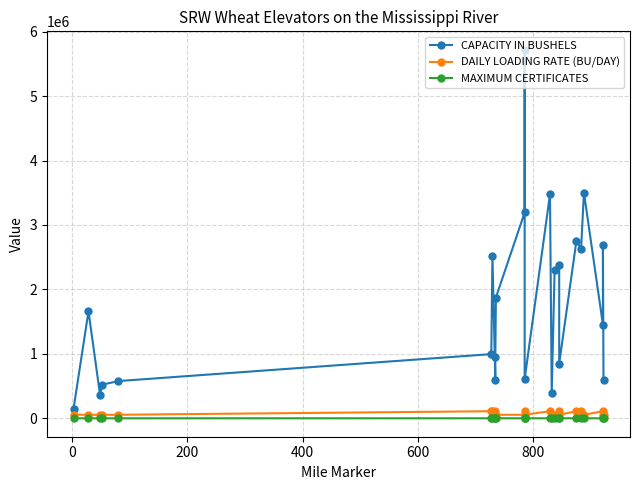

What is the difference between the maximum and second lowest values in the DAILY LOADING RATE (BU/DAY) series?

55000